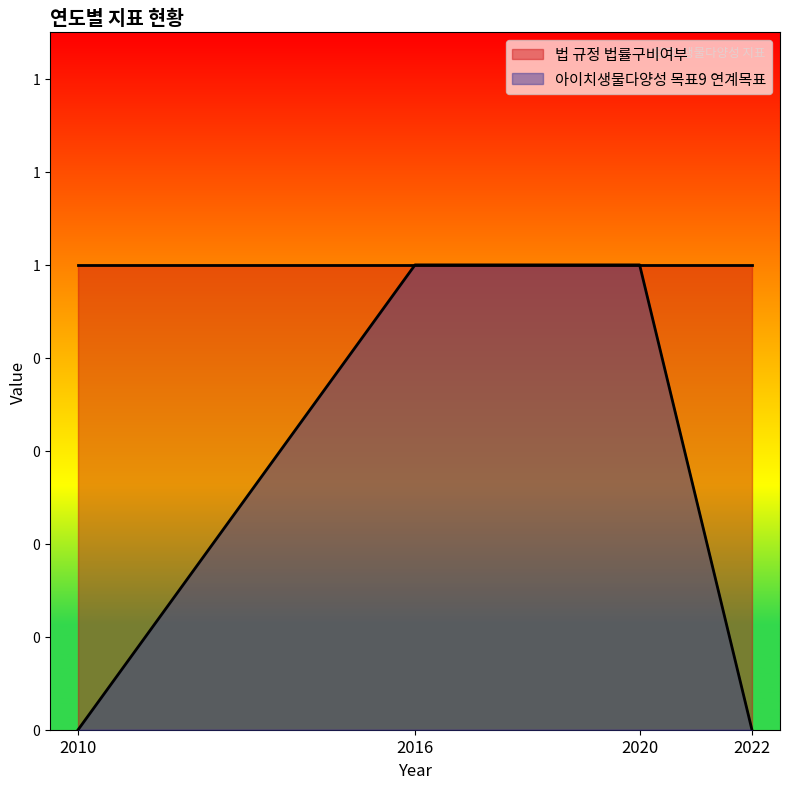

What is the sum of all values?

2